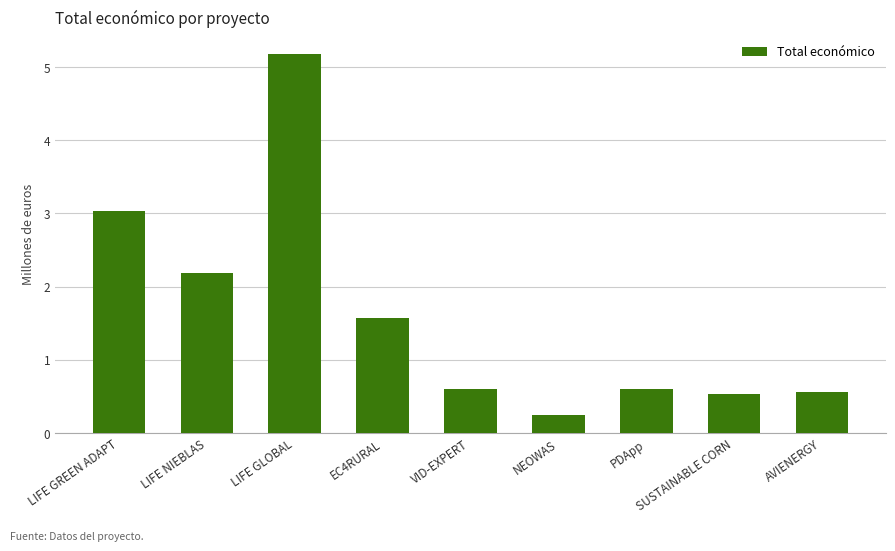

Reading right to left, list all the values displayed in this chart.

565872	532579	599480	249910	599444	1578130	5183382	2185777	3037758